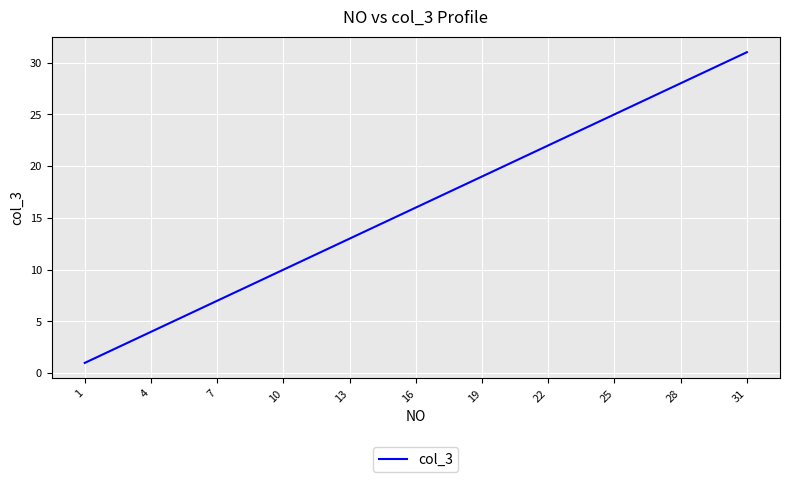

Does the chart display data point markers on the line(s)?

No